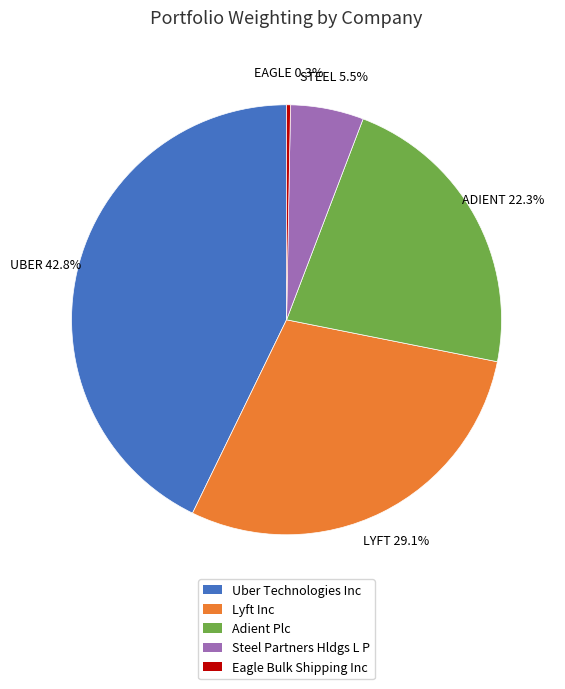

Count the number of slices in the pie.

5